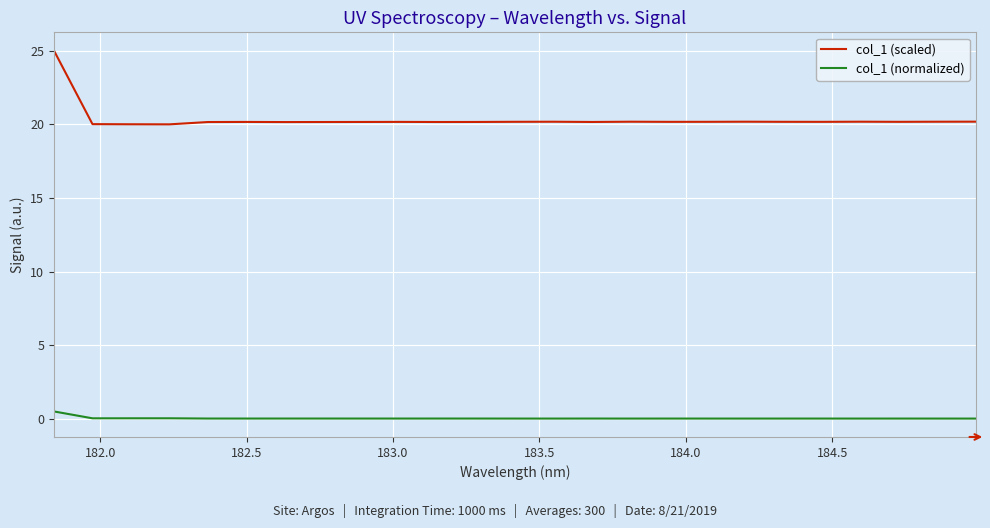

True or false: col_1 (scaled) and col_1 (normalized) cross at least once.

False